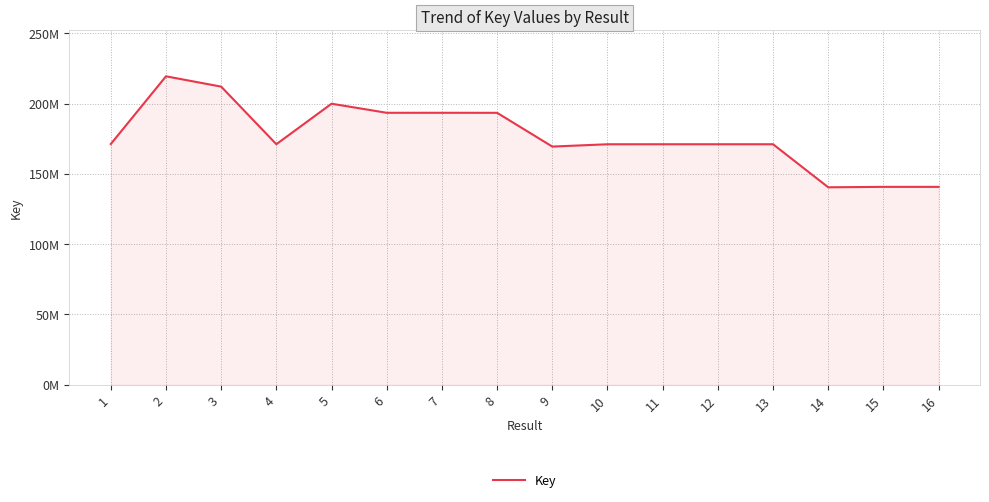

What is the value of the 11th point from the left?

171120698